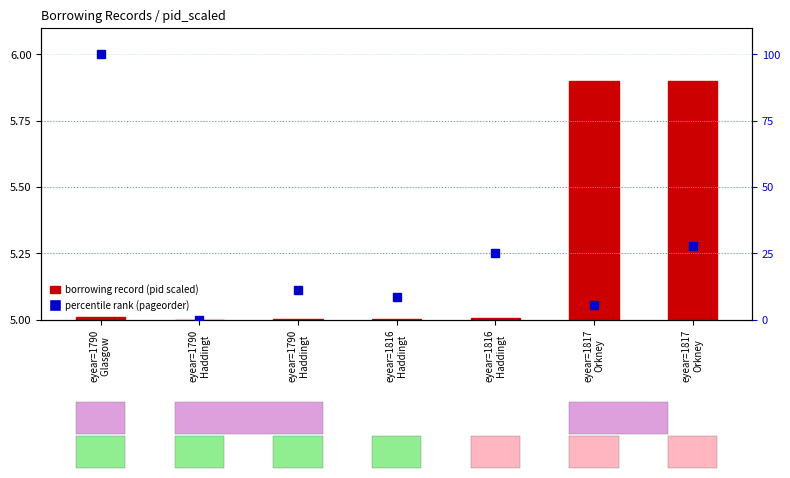

Rank the series at eyear=1816
Haddingt from highest to lowest value.

percentile rank (pageorder), borrowing record (pid scaled)